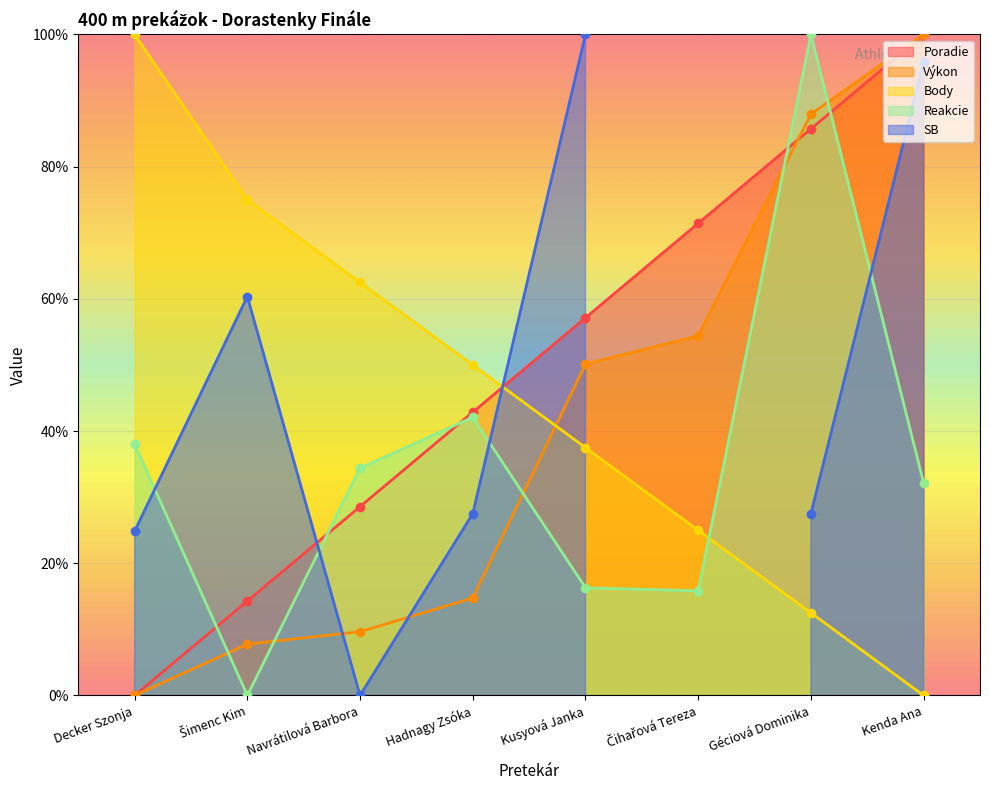

What position from the left is Kenda Ana?

8